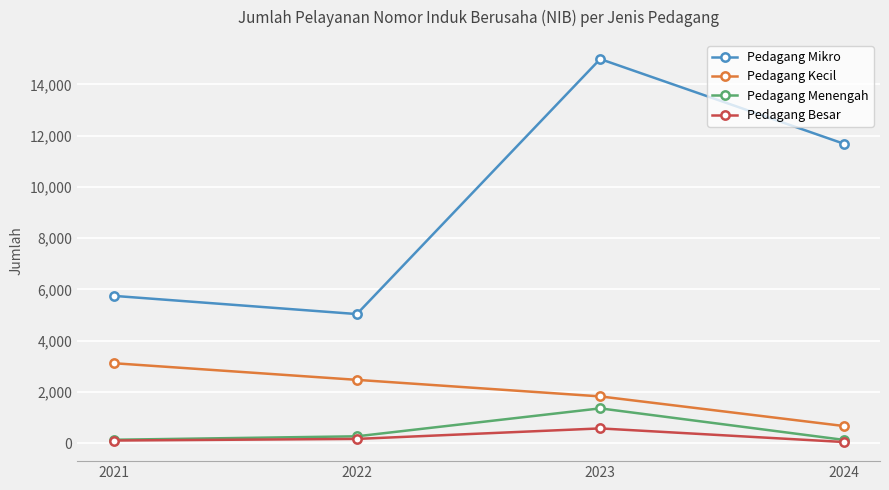

Read the Pedagang Kecil value at 2021, to the nearest 50.

3100